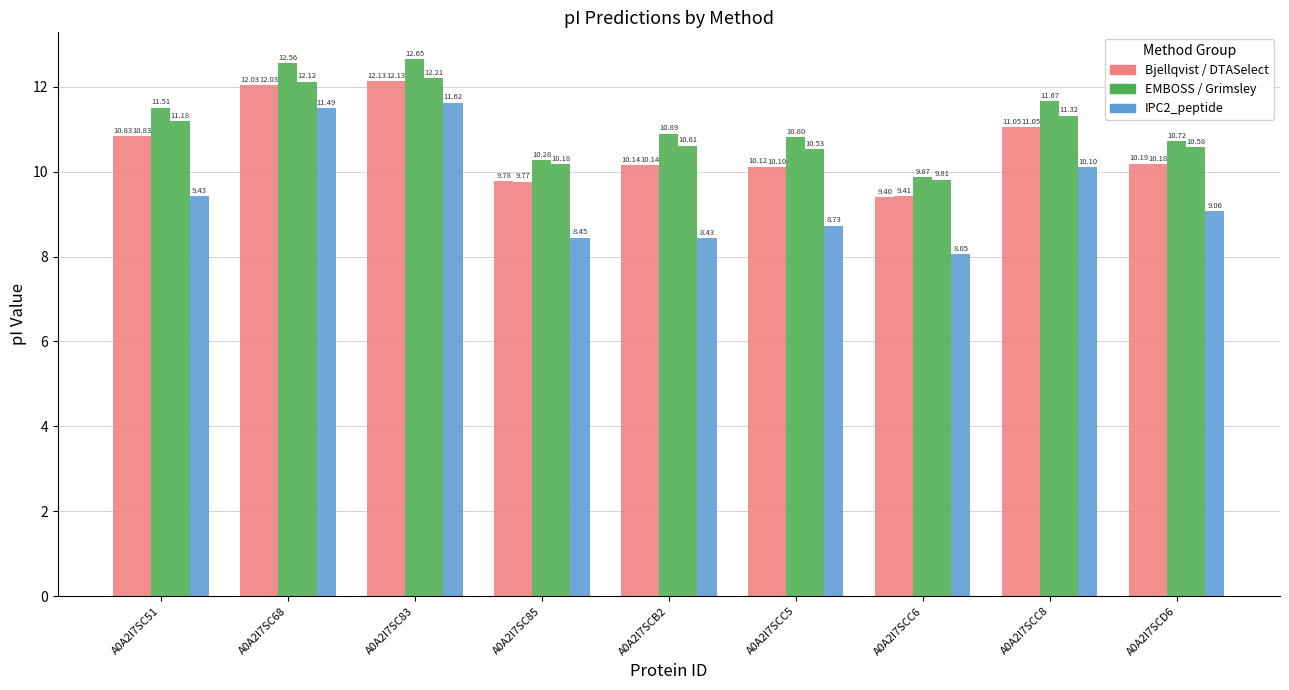

Reading right to left, transcribe all the data shown in this chart.

Bjellqvist: A0A2I7SCD6=10.2	A0A2I7SCC8=11.1	A0A2I7SCC6=9.4	A0A2I7SCC5=10.1	A0A2I7SCB2=10.1	A0A2I7SC85=9.8	A0A2I7SC83=12.1	A0A2I7SC68=12.0	A0A2I7SC51=10.8
DTASelect: A0A2I7SCD6=10.2	A0A2I7SCC8=11.1	A0A2I7SCC6=9.4	A0A2I7SCC5=10.1	A0A2I7SCB2=10.1	A0A2I7SC85=9.8	A0A2I7SC83=12.1	A0A2I7SC68=12.0	A0A2I7SC51=10.8
EMBOSS: A0A2I7SCD6=10.7	A0A2I7SCC8=11.7	A0A2I7SCC6=9.9	A0A2I7SCC5=10.8	A0A2I7SCB2=10.9	A0A2I7SC85=10.3	A0A2I7SC83=12.6	A0A2I7SC68=12.6	A0A2I7SC51=11.5
Grimsley: A0A2I7SCD6=10.6	A0A2I7SCC8=11.3	A0A2I7SCC6=9.8	A0A2I7SCC5=10.5	A0A2I7SCB2=10.6	A0A2I7SC85=10.2	A0A2I7SC83=12.2	A0A2I7SC68=12.1	A0A2I7SC51=11.2
IPC2_peptide: A0A2I7SCD6=9.1	A0A2I7SCC8=10.1	A0A2I7SCC6=8.1	A0A2I7SCC5=8.7	A0A2I7SCB2=8.4	A0A2I7SC85=8.4	A0A2I7SC83=11.6	A0A2I7SC68=11.5	A0A2I7SC51=9.4